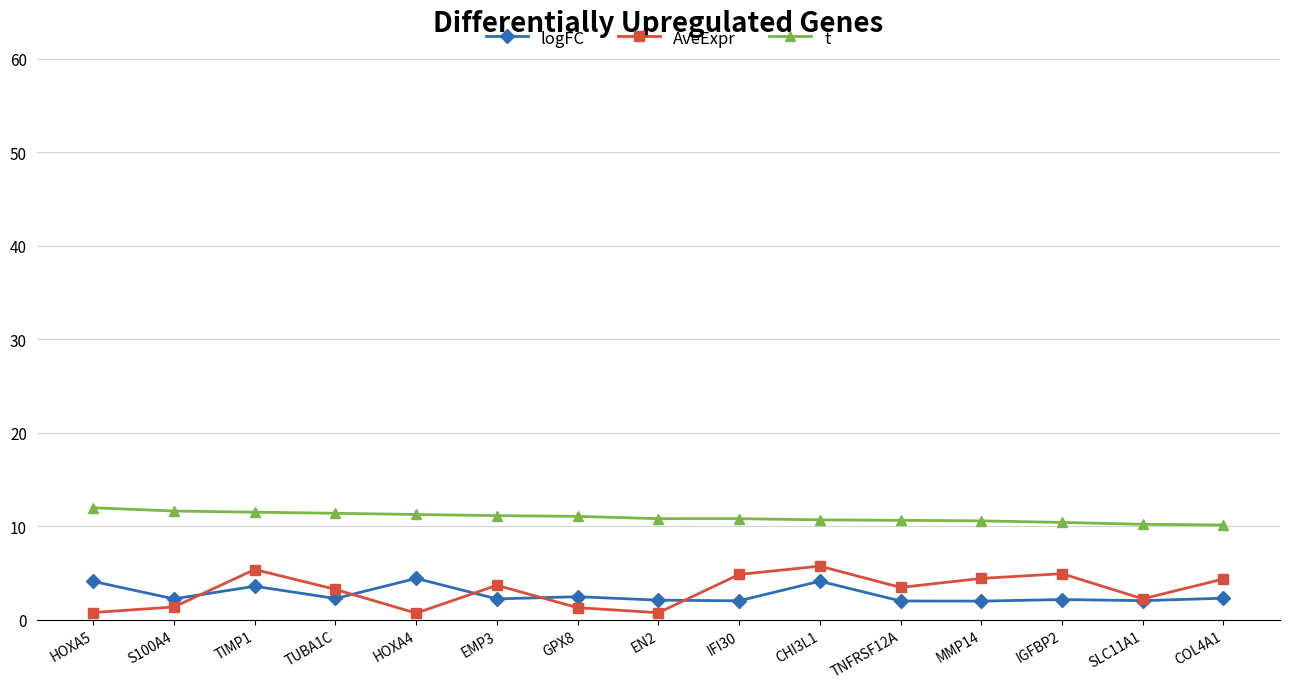

Count the number of data series in this chart.

3